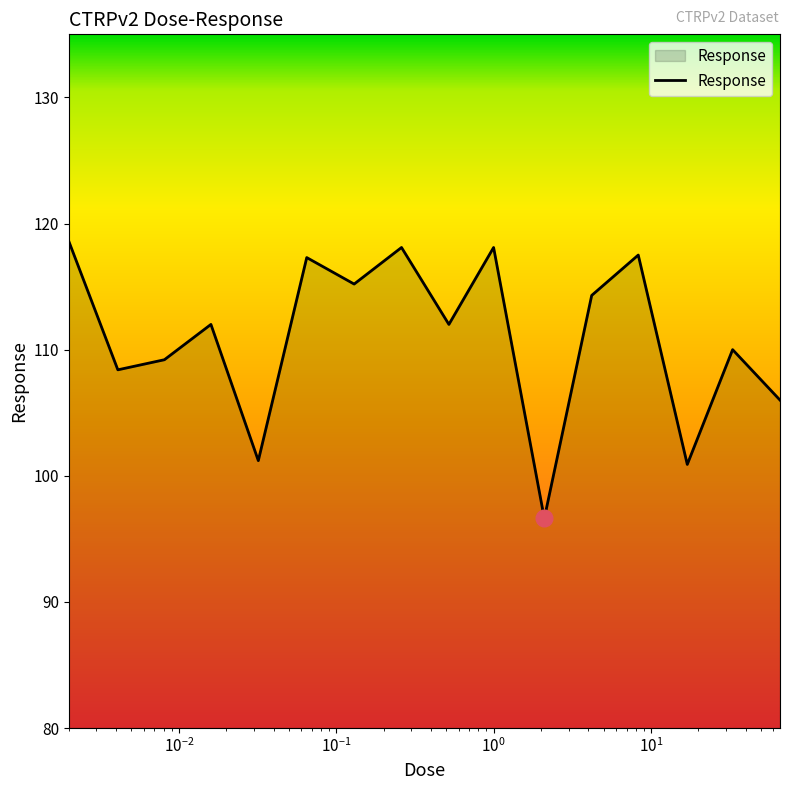

What is the maximum value shown in the chart?

118.6